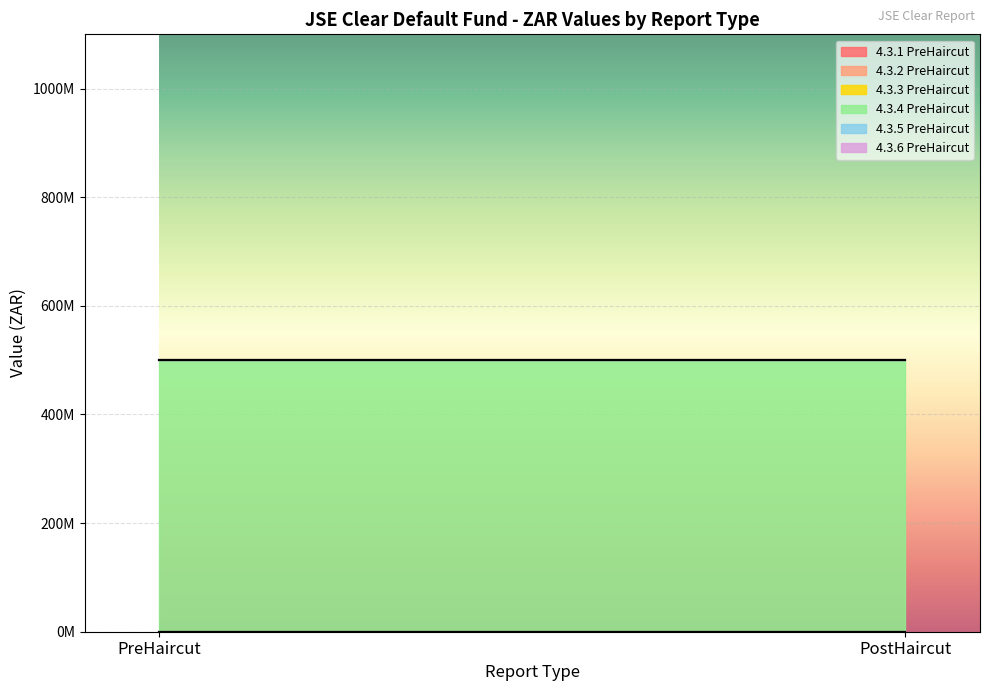

What is the spread (max minus min) of values at PostHaircut?

500000000